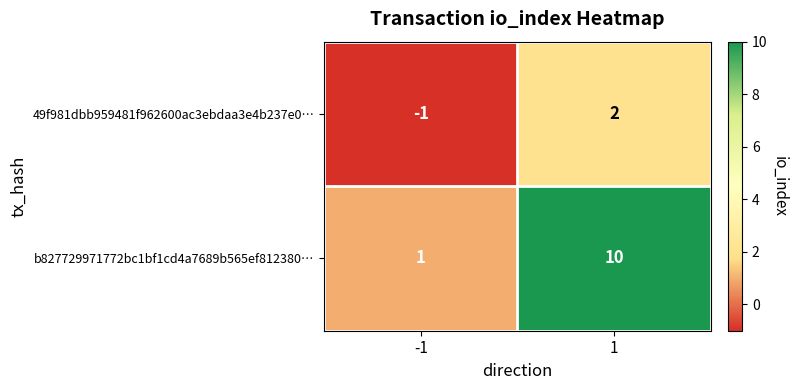

Which series has the widest spread of values?

b827729971772bc1bf1cd4a7689b565ef812380…